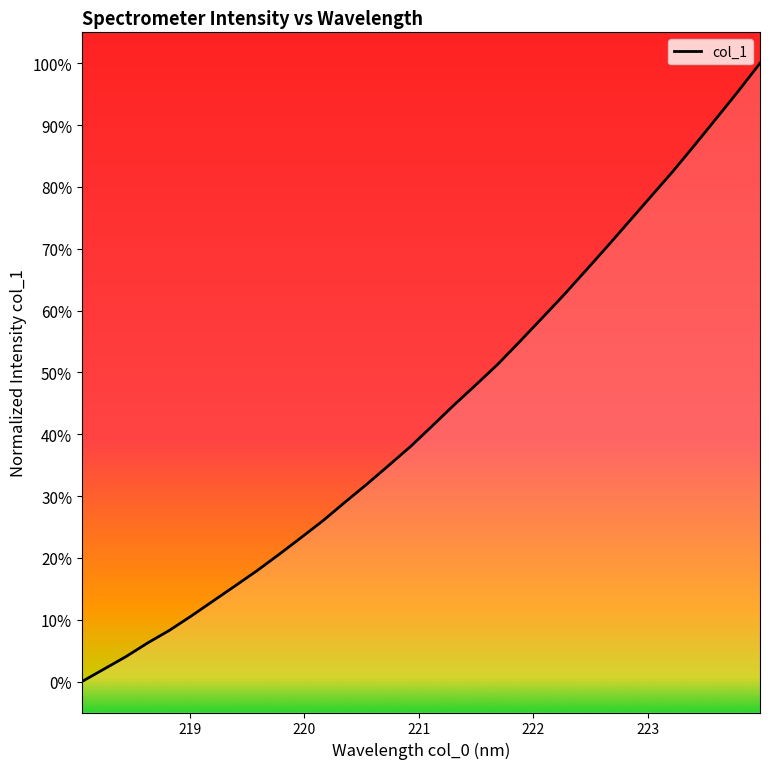

What is the label of the 29th point from the right?

221